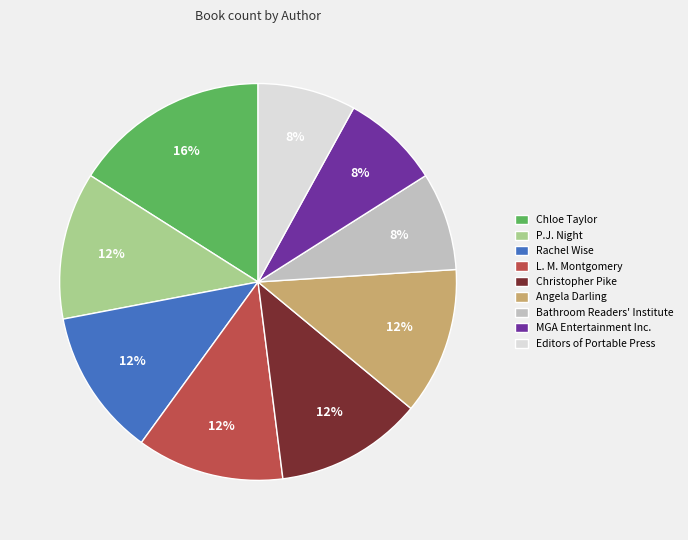

Does any single category account for the majority?

No